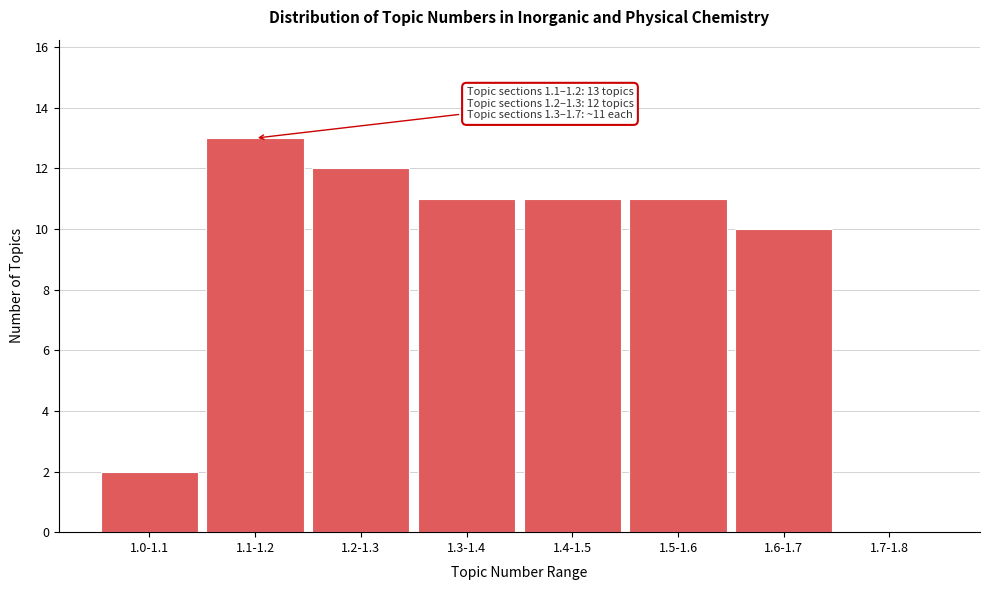

Reading left to right, extract all data points from this chart.

1.0-1.1=2	1.1-1.2=13	1.2-1.3=12	1.3-1.4=11	1.4-1.5=11	1.5-1.6=11	1.6-1.7=10	1.7-1.8=0